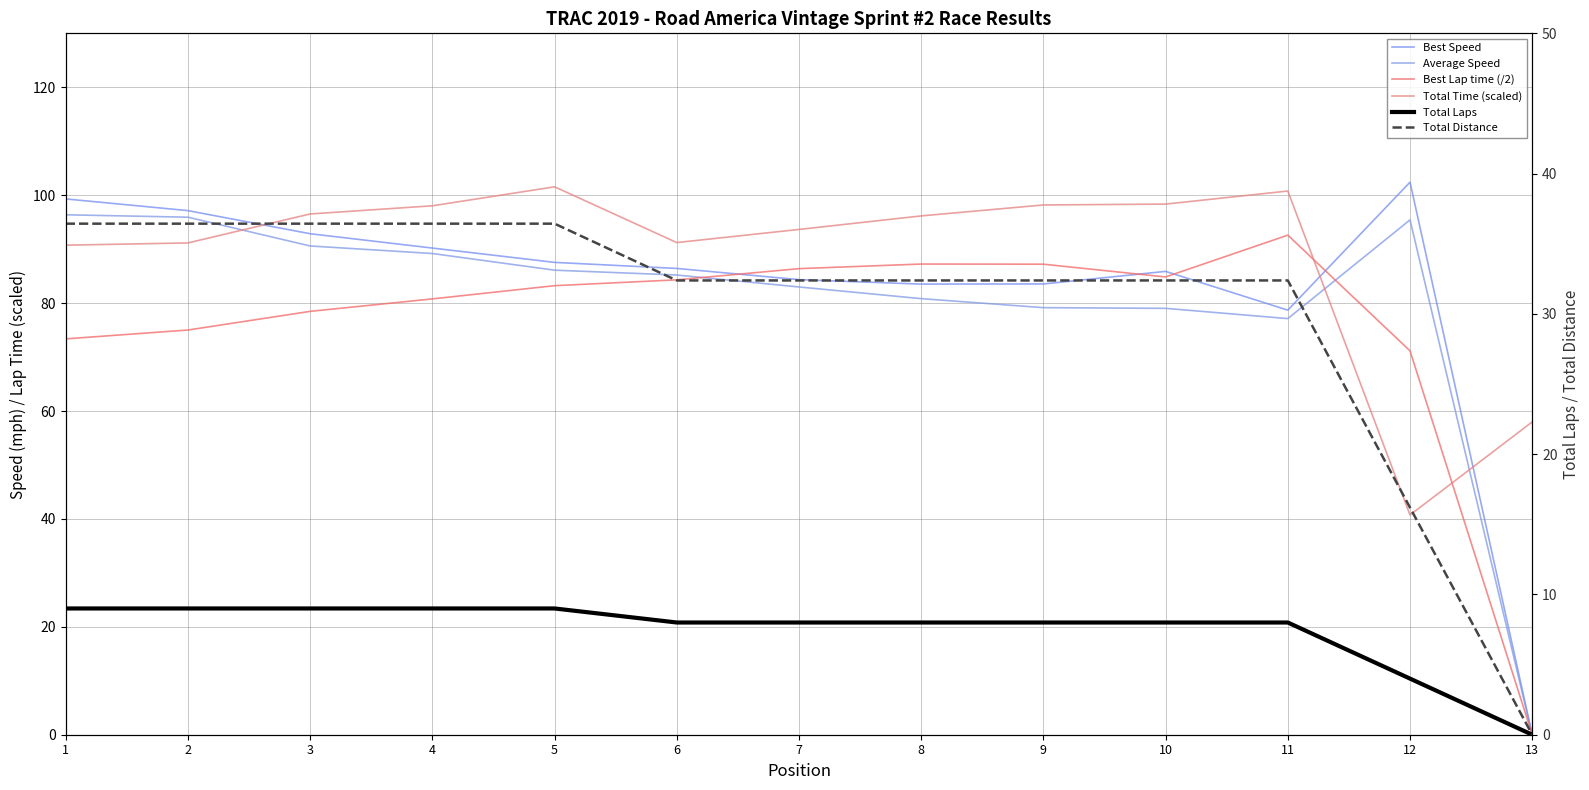

The value of Best Lap time (/2) at 13 is -53.8. True or false?

False